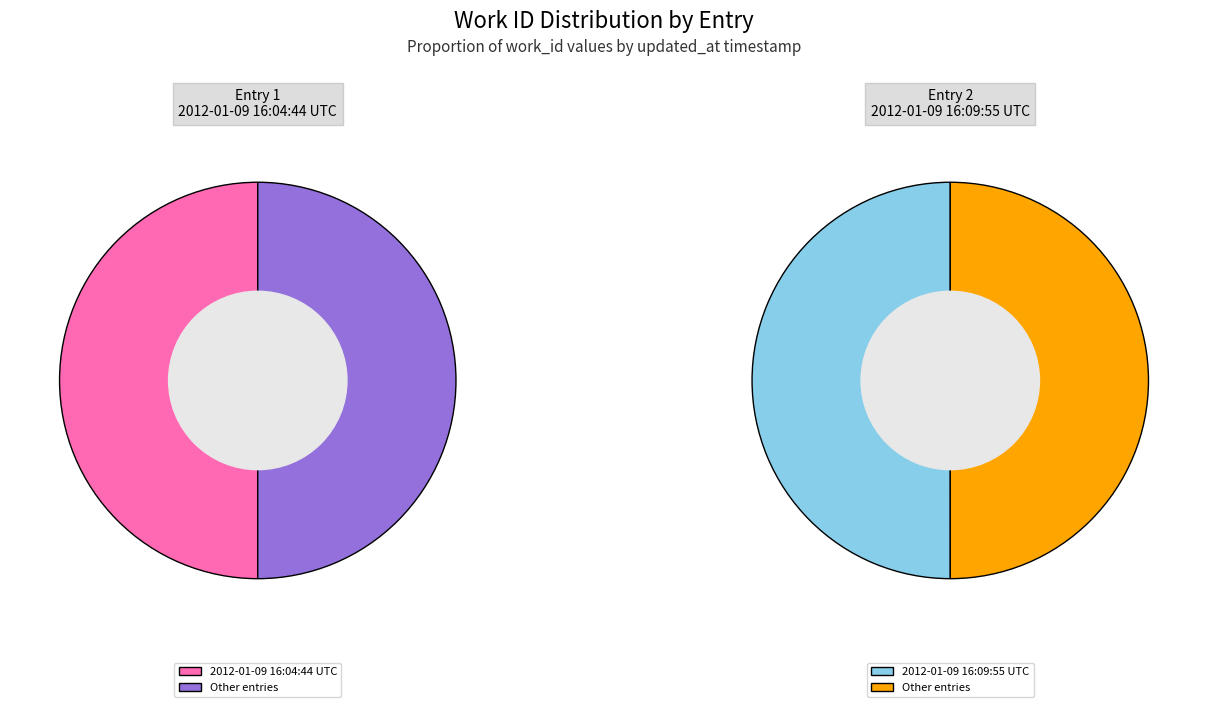

What is the total percentage of 2012-01-09 16:04:44 UTC and 2012-01-09 16:09:55 UTC?

100.0%